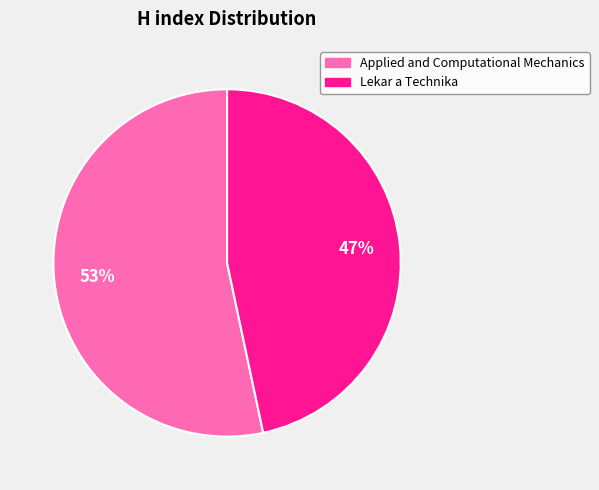

What percentage is the Applied and Computational Mechanics slice, to the nearest percent?

53%